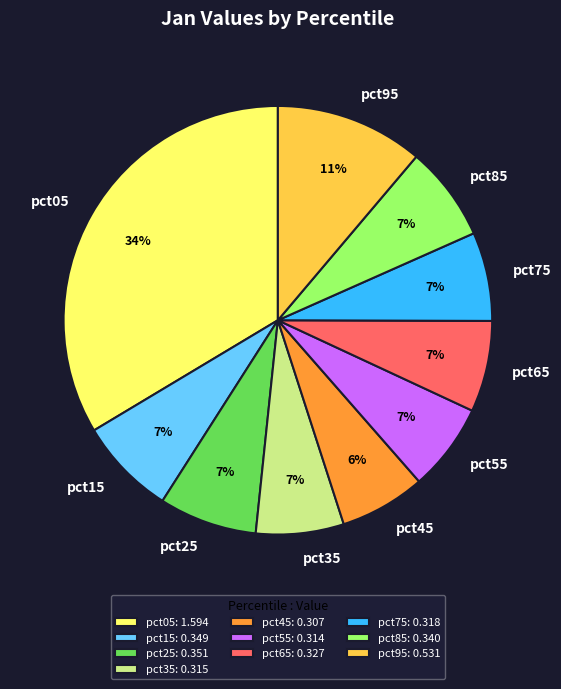

Combined, do pct05 and pct25 account for over 50%?

No